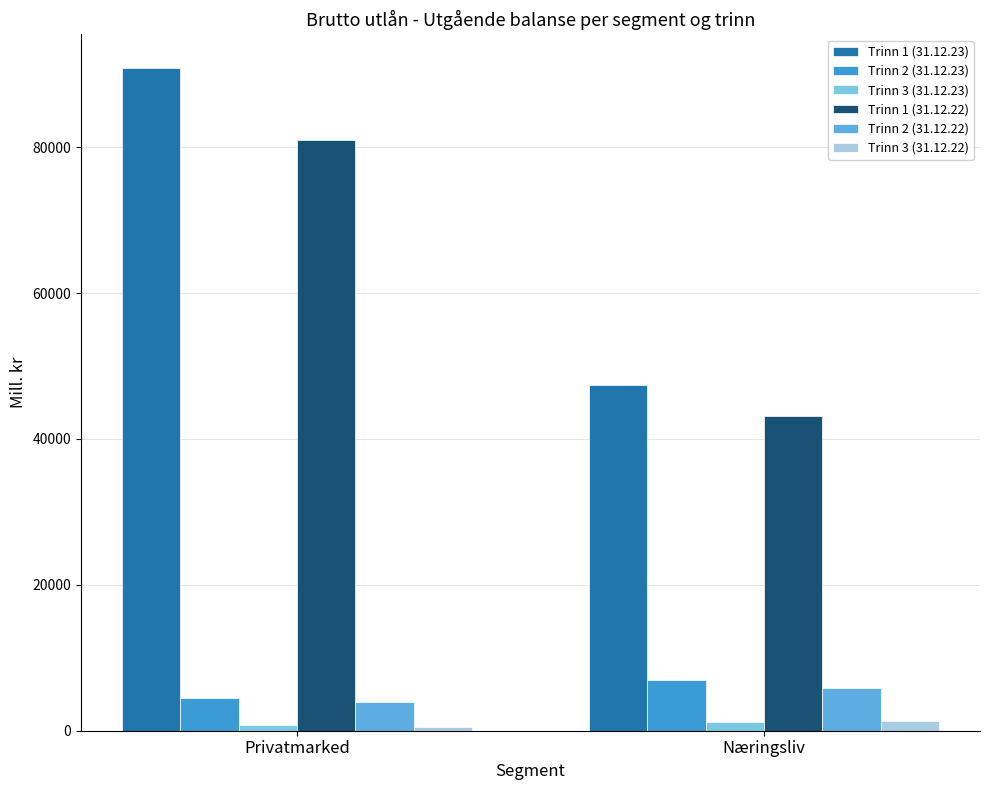

Reading left to right, list all the values displayed in this chart.

Trinn 1 (31.12.23): Privatmarked=90901	Næringsliv=47327
Trinn 2 (31.12.23): Privatmarked=4553	Næringsliv=6988
Trinn 3 (31.12.23): Privatmarked=725	Næringsliv=1165
Trinn 1 (31.12.22): Privatmarked=80994	Næringsliv=43127
Trinn 2 (31.12.22): Privatmarked=3962	Næringsliv=5883
Trinn 3 (31.12.22): Privatmarked=527	Næringsliv=1346